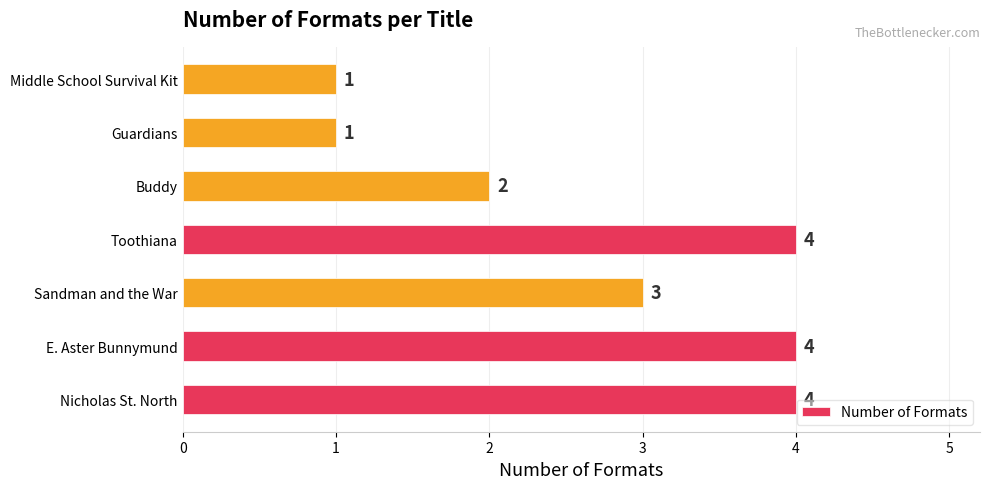

What is the difference between the maximum and minimum values?

3